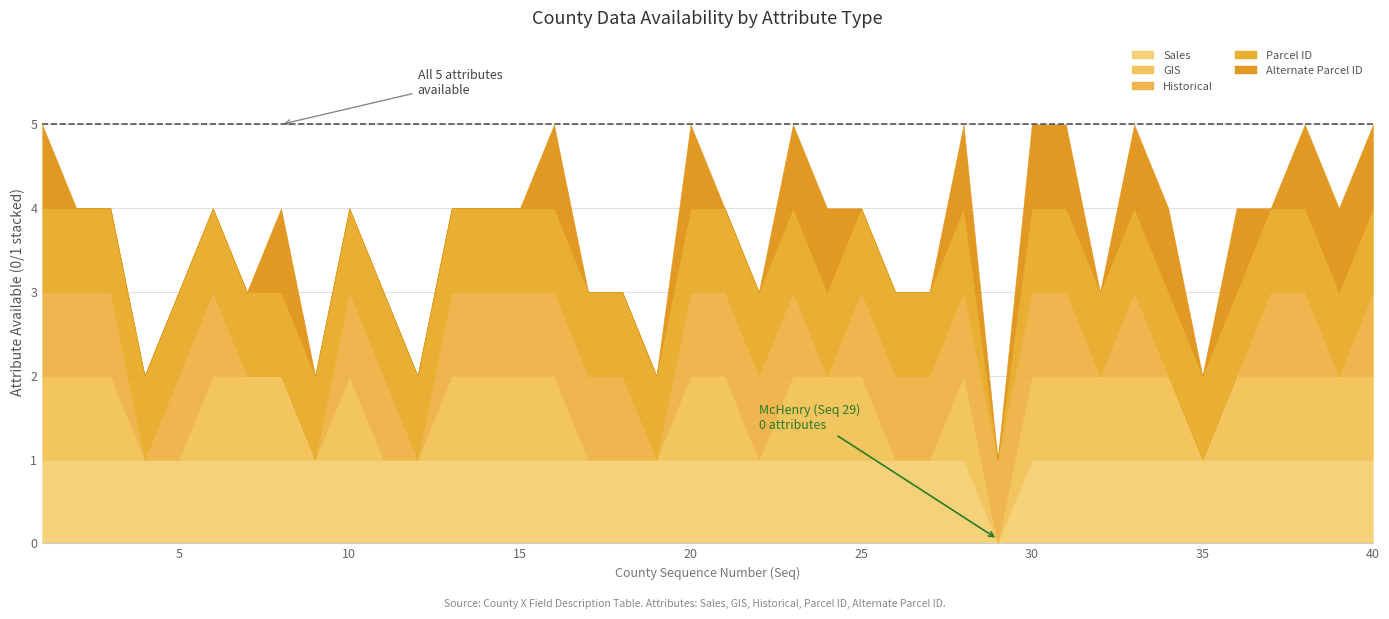

Does the chart have visible grid lines?

Yes